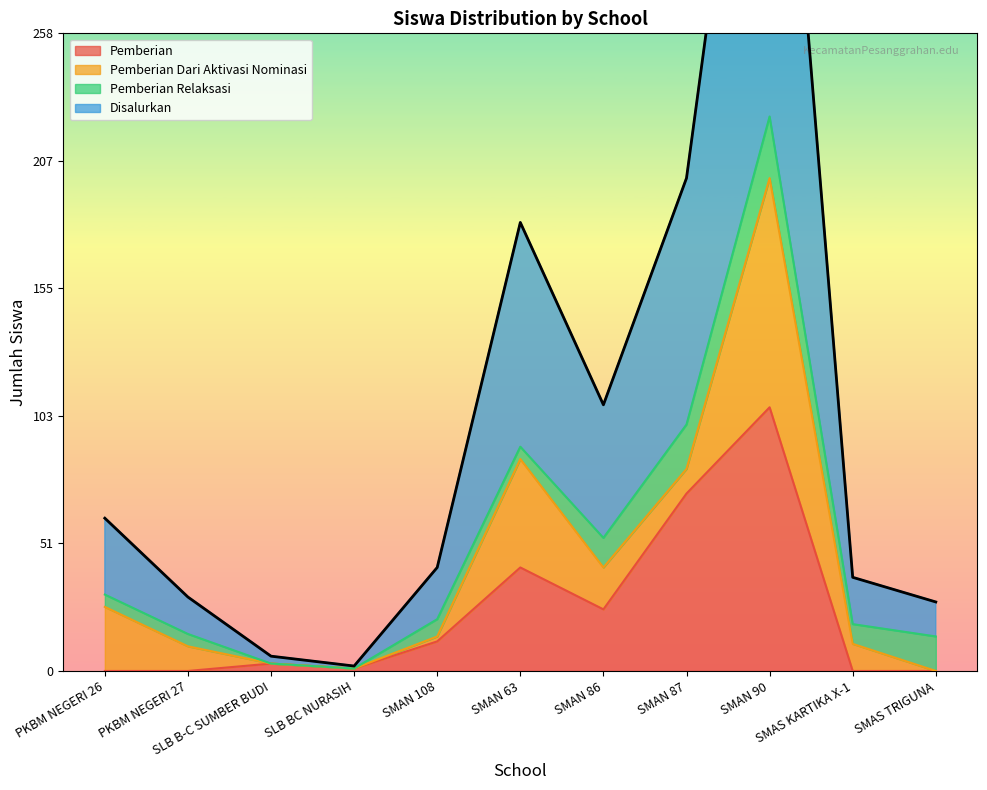

What is the maximum value for Pemberian?

107